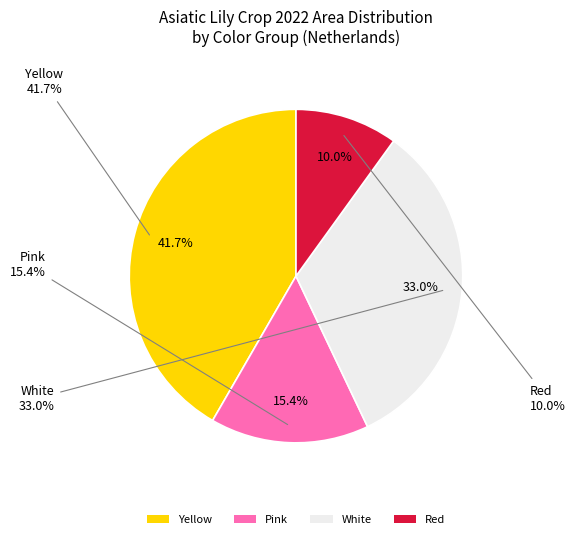

Do Yellow (AH Total) and Pink (AH Total) together represent more than half of the pie?

Yes